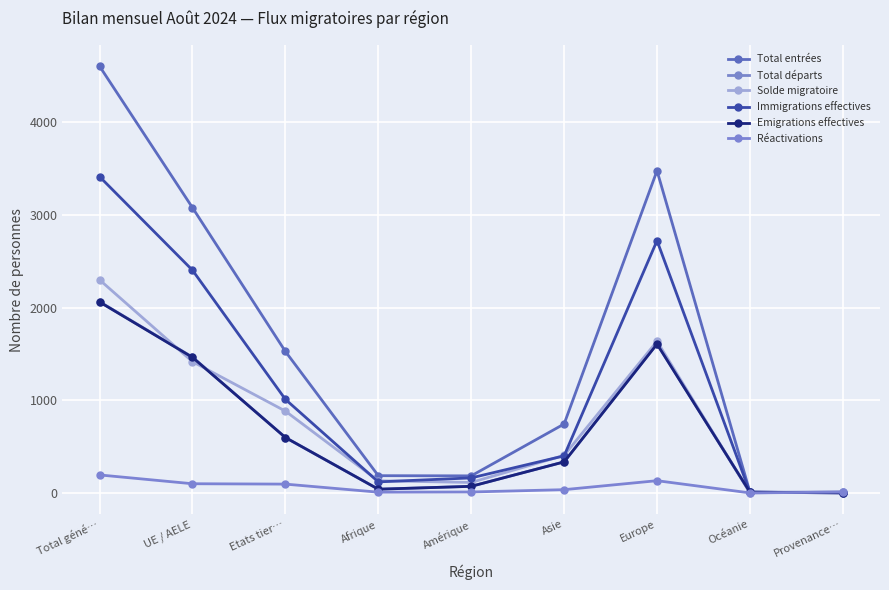

At which category is the sum across all series the highest?

Total géné…